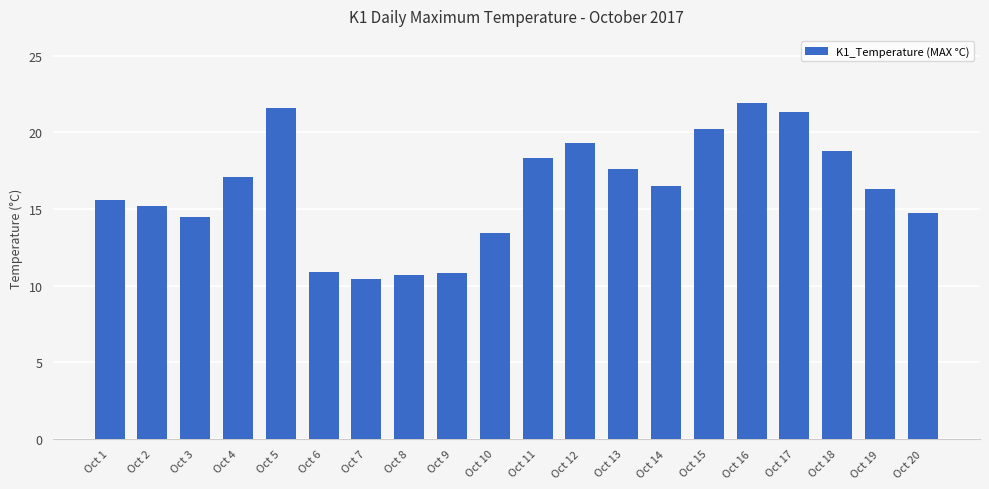

Which has a higher value, Oct 20 or Oct 7?

Oct 20